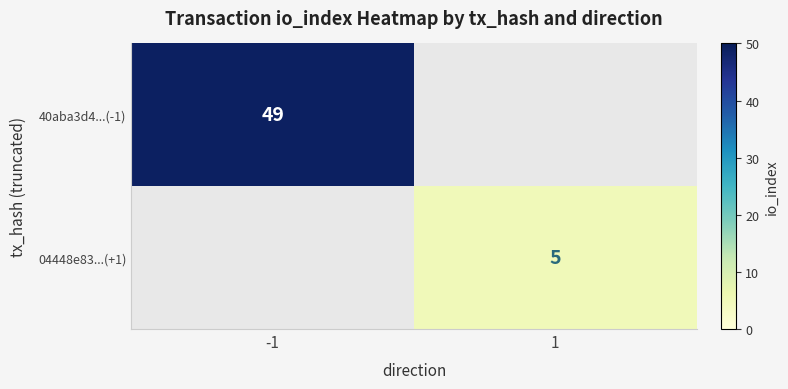

True or false: 40aba3d4...(-1) has a value of 22 at -1.

False